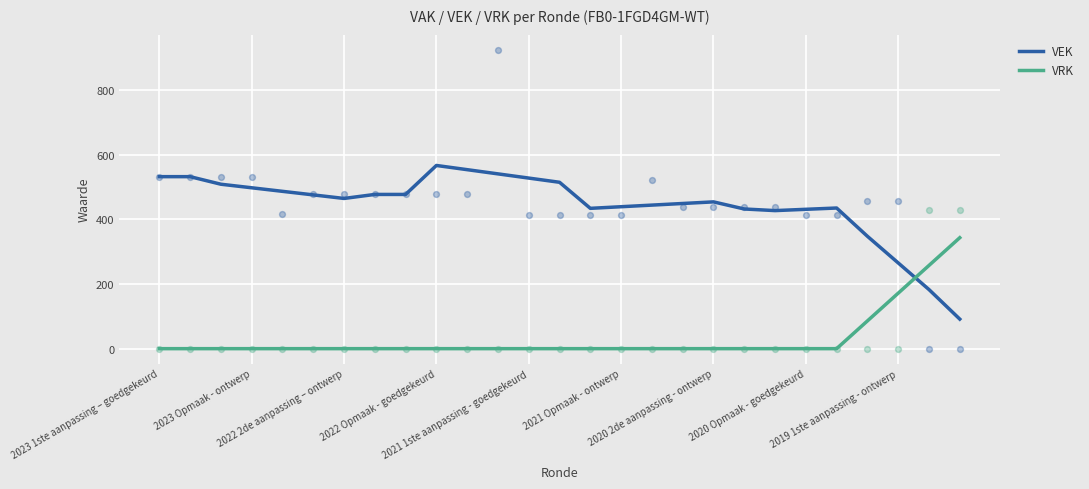

What are all the series names shown in the legend?

VEK, VRK